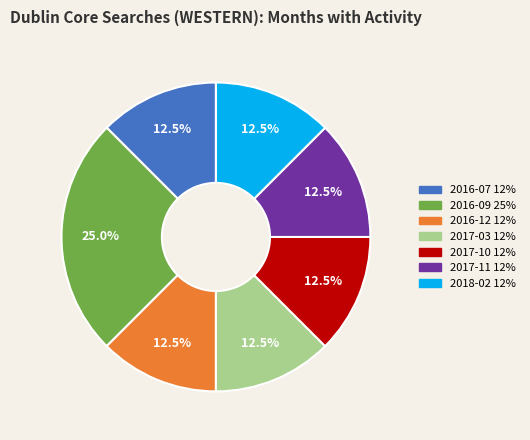

Which category has the biggest portion of the pie?

2016-09